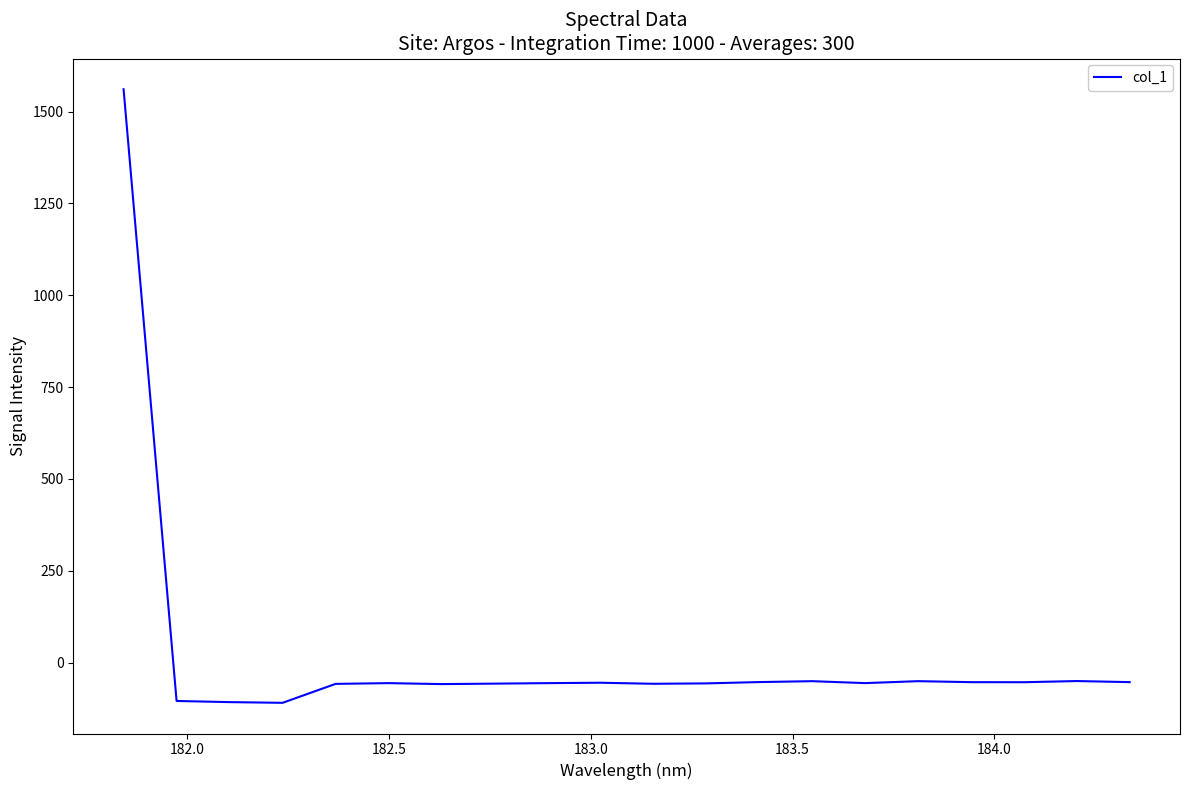

What is the smallest value displayed?

-109.8